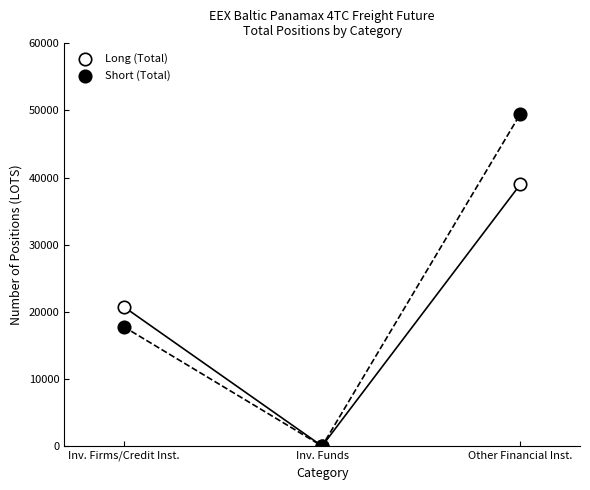

Across all series, what Y value is closest to 24758?

20762.4